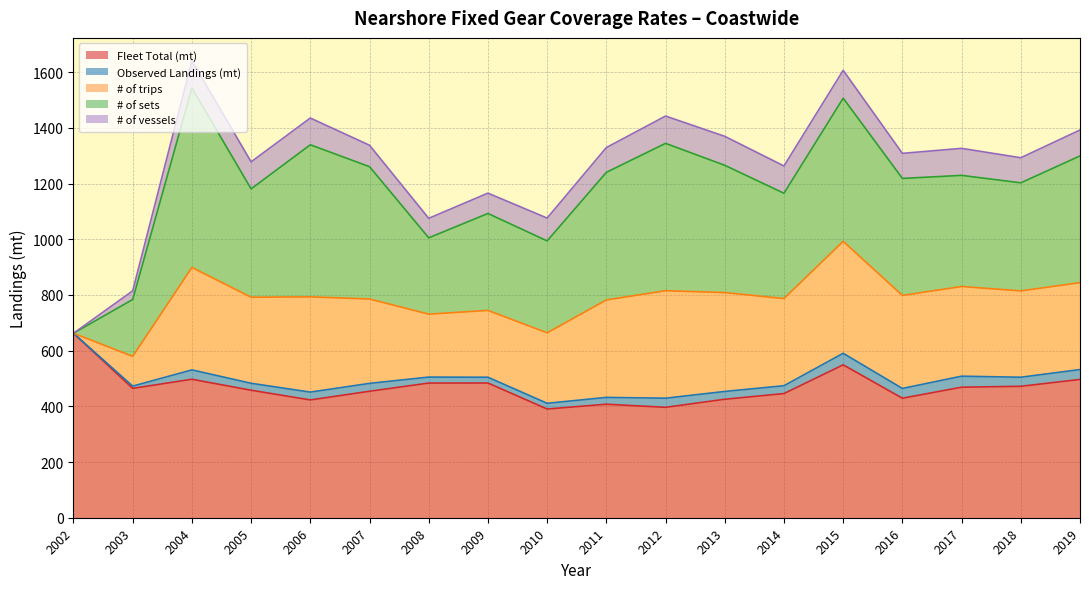

What is the average value of the # of sets series?

400.4